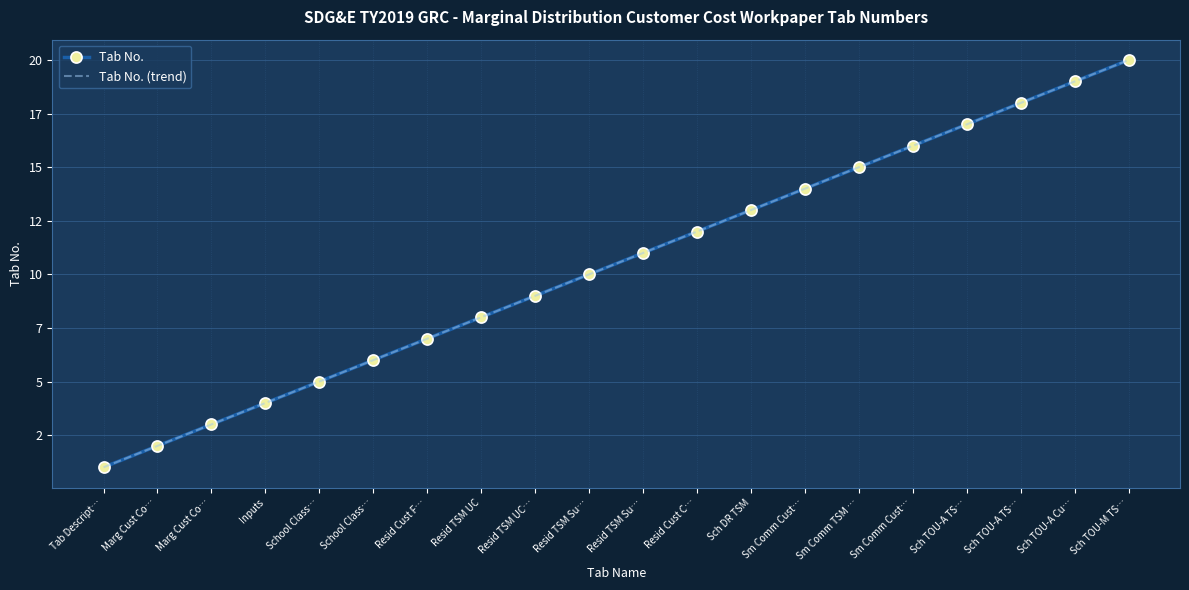

What is the sum of the Tab No. (trend) values at Inputs and Resid TSM Su…?

14